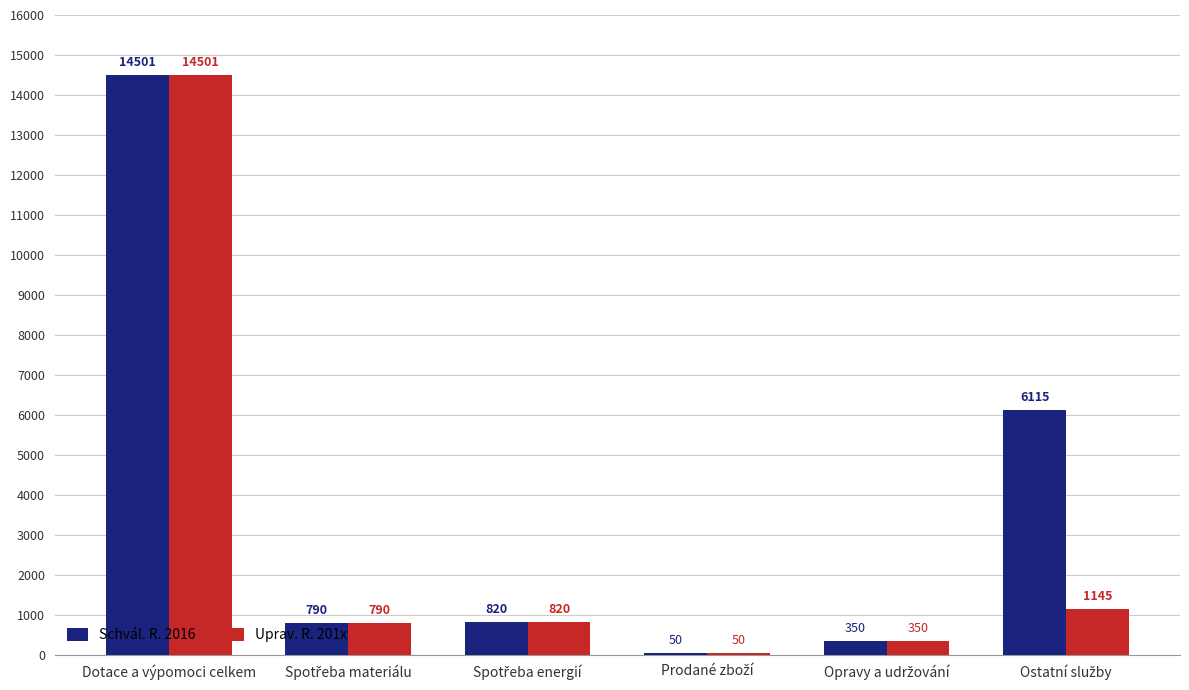

Are the bars grouped side by side (vs. stacked)?

Yes